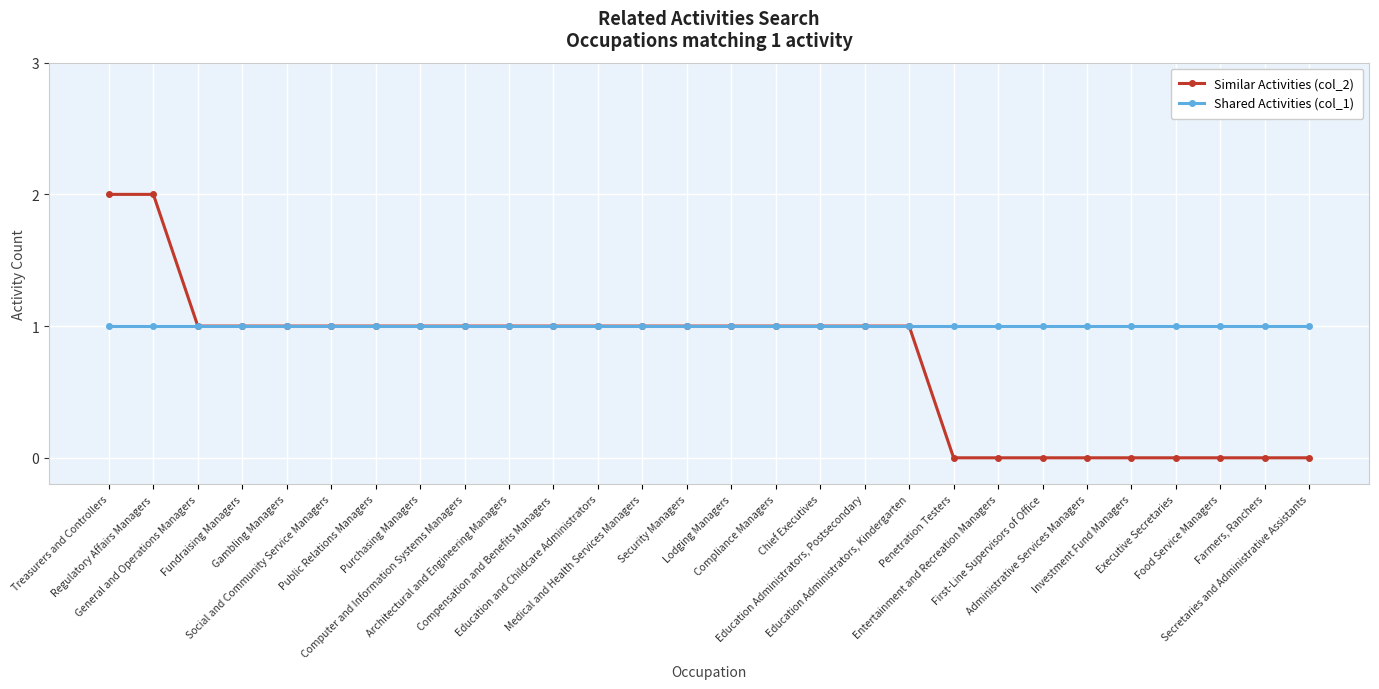

Which series has the widest spread of values?

Similar Activities (col_2)